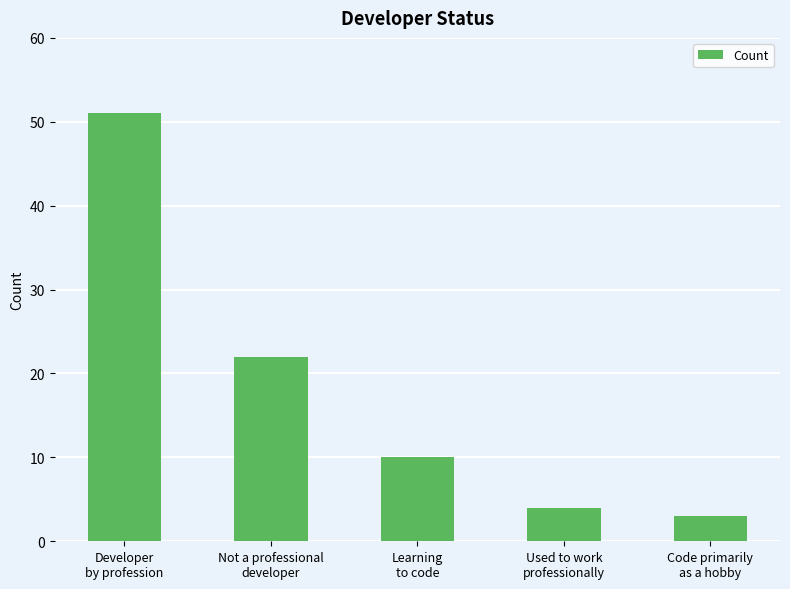

True or false: the data shows 22 at Not a professional
developer.

True